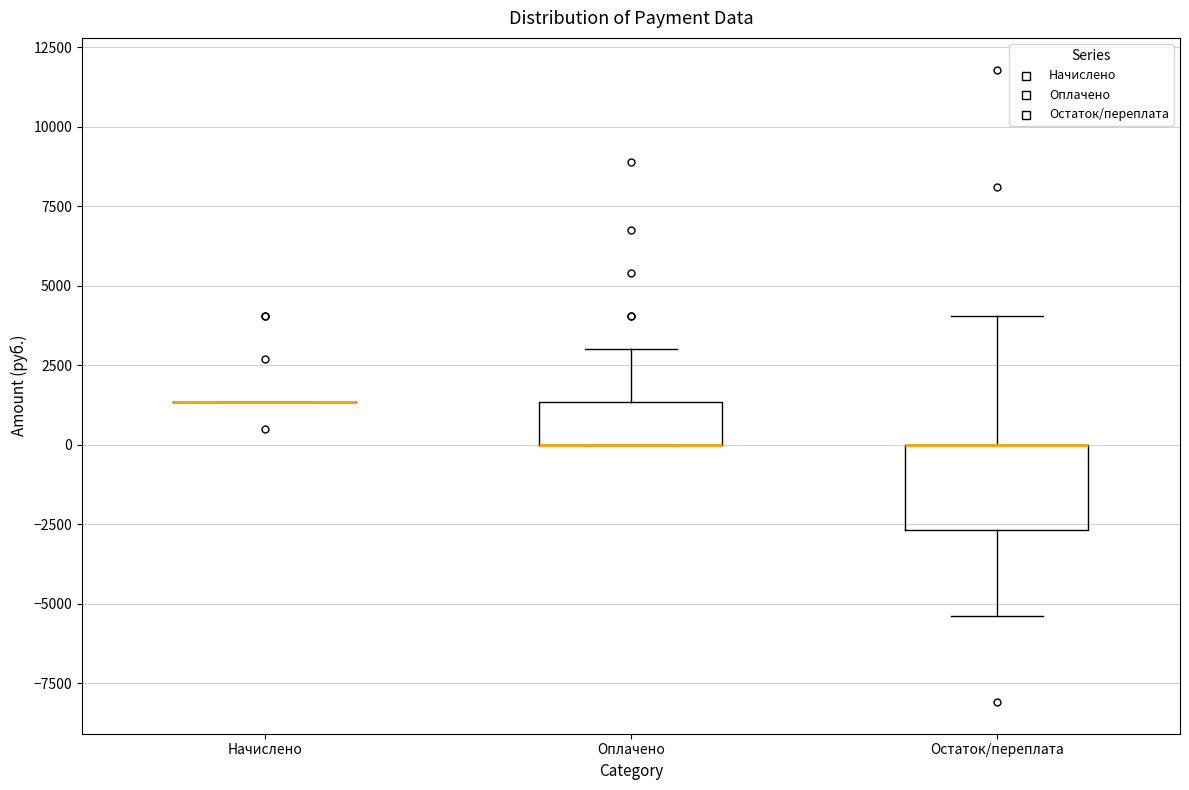

Reading left to right, read every box against the y-axis: the position of its median line, the range the box covers, and the ends of its whiskers. The values are not printed on the chart, so give them approximately, as read against the axis.

Начислено: box collapsed to a line at 1500, whiskers 1500 to 1500
Оплачено: median 0 (drawn on the box's lower edge), box 0 to 1500, whiskers 0 to 3000
Остаток/переплата: median 0 (drawn on the box's upper edge), box -2500 to 0, whiskers -5500 to 4000